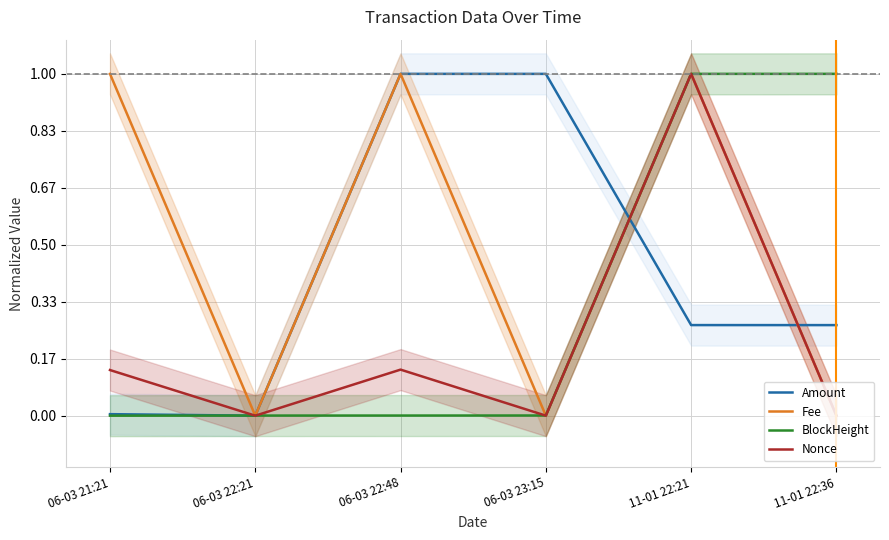

What is the difference between the maximum and second lowest values in the Amount series?

1.0